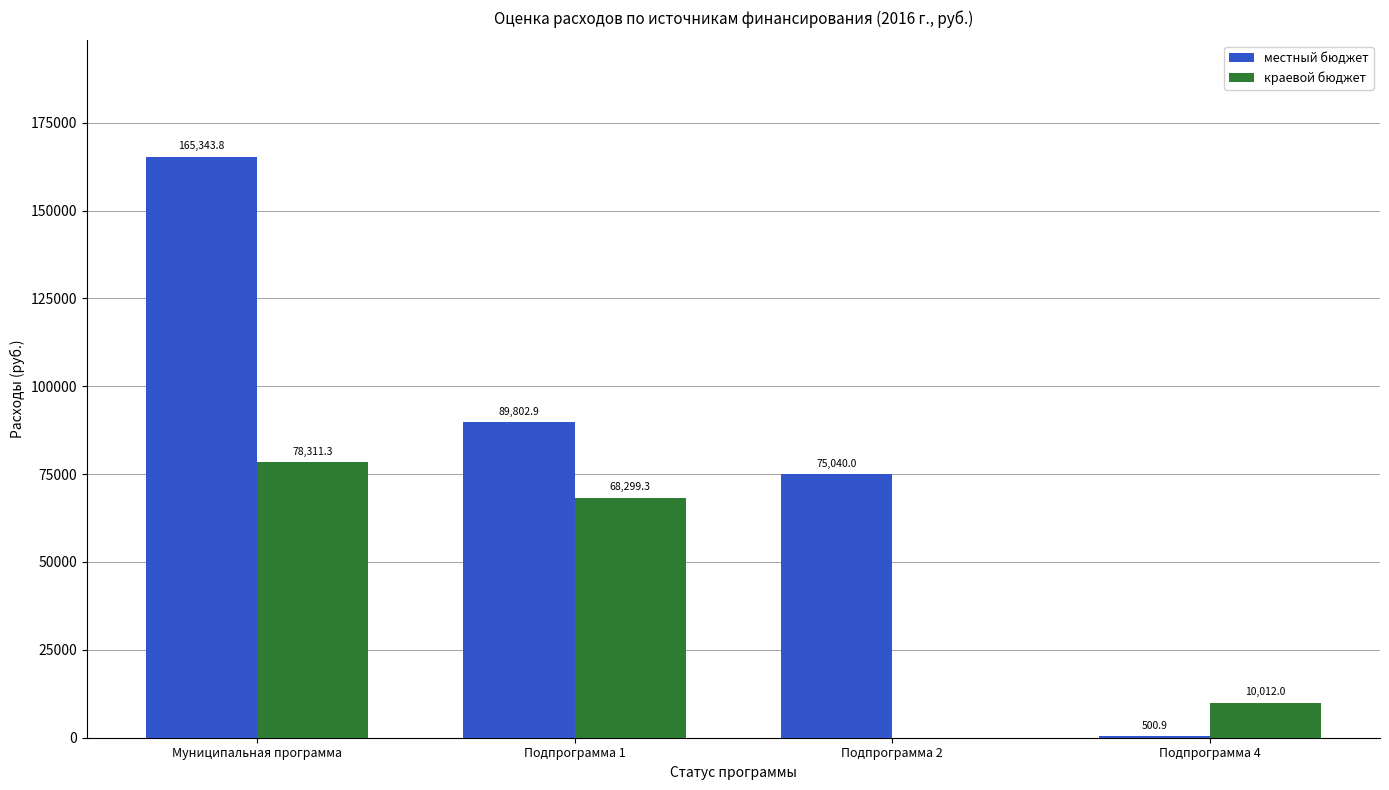

Where is местный бюджет nearest to the value 82922?

Подпрограмма 1